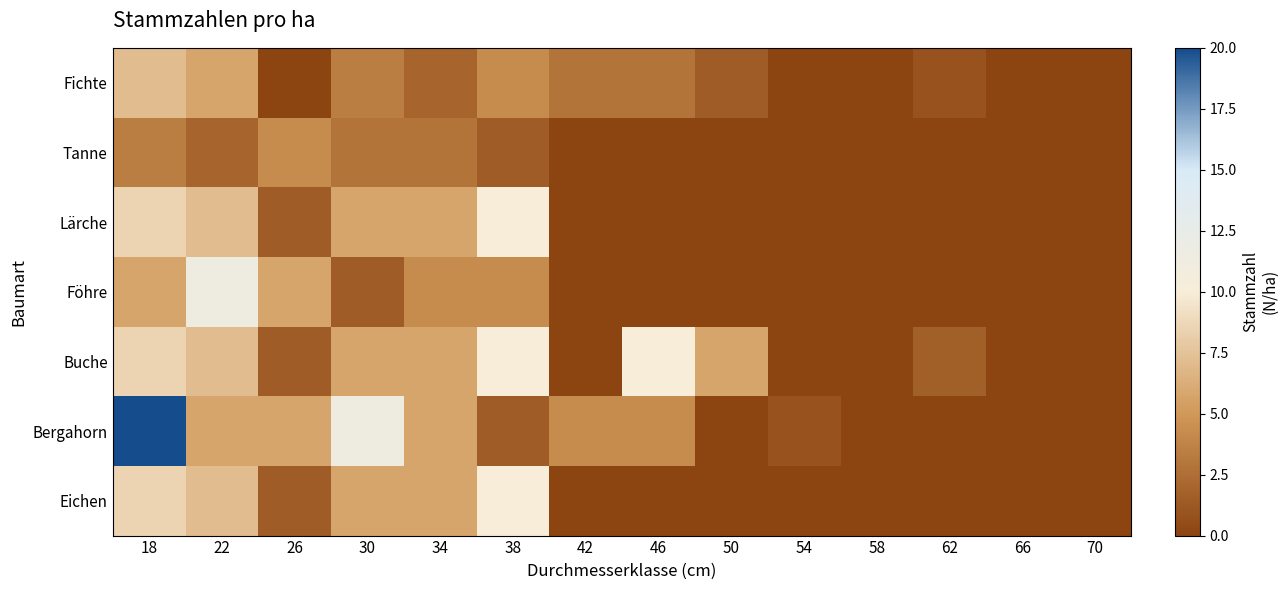

At which category is the sum across all series the highest?

18